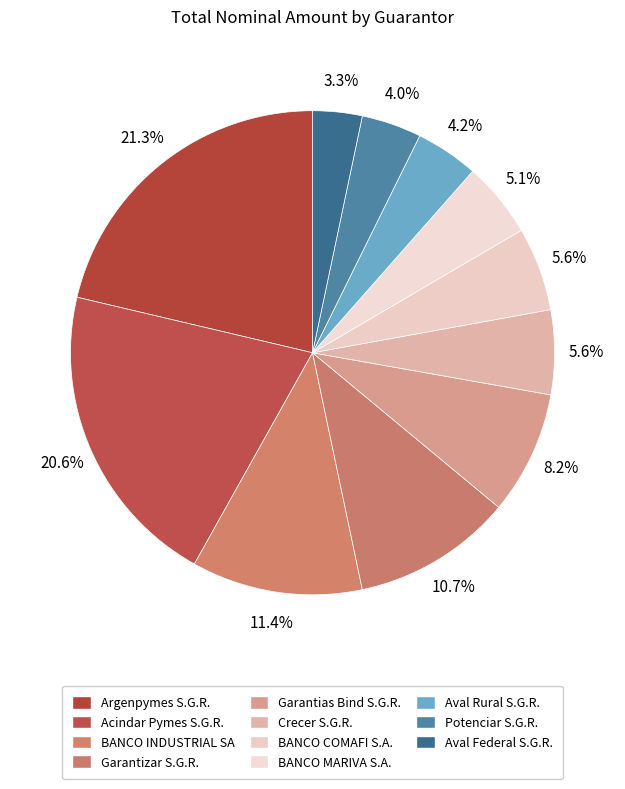

Rank the categories by value from highest to lowest.

Argenpymes S.G.R., Acindar Pymes S.G.R., BANCO INDUSTRIAL SA, Garantizar S.G.R., Garantias Bind S.G.R., Crecer S.G.R., BANCO COMAFI S.A., BANCO MARIVA S.A., Aval Rural S.G.R., Potenciar S.G.R., Aval Federal S.G.R.